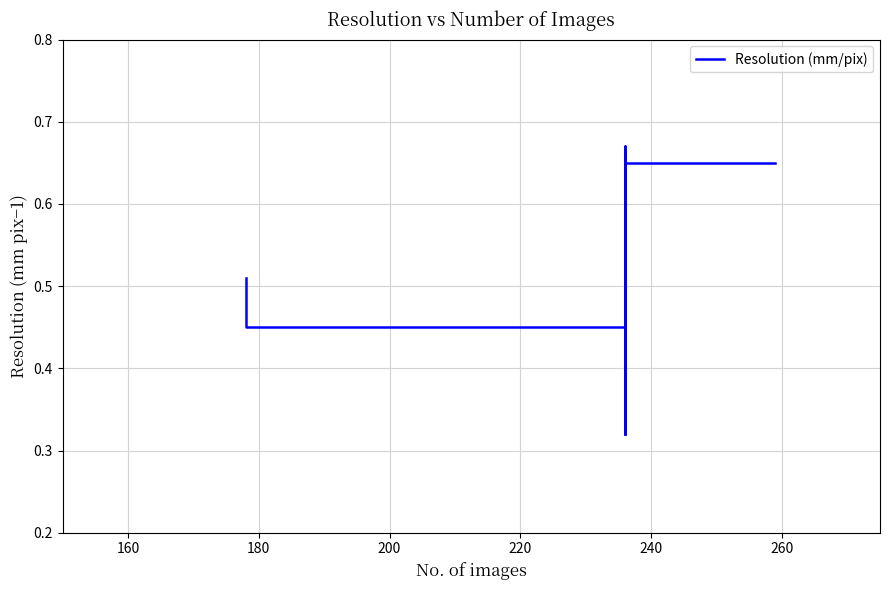

Reading right to left, list all the values displayed in this chart.

0.7	0.7	0.7	0.3	0.7	0.3	0.7	0.5	0.5	0.5